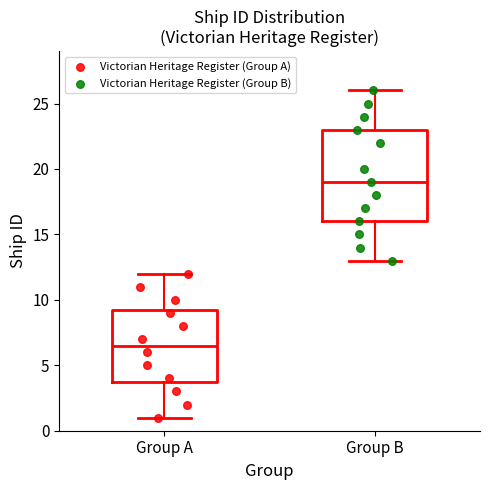

Reading left to right, transcribe this box plot: for each box, give where its median line is, the range the box spans, and where its two whiskers end, as read against the y-axis. The values are not printed on the chart, so give them approximately, as read against the axis.

Group A: median 6.5, box 4.0 to 9.5, whiskers 1.0 to 12.0
Group B: median 19.0, box 16.0 to 23.0, whiskers 13.0 to 26.0